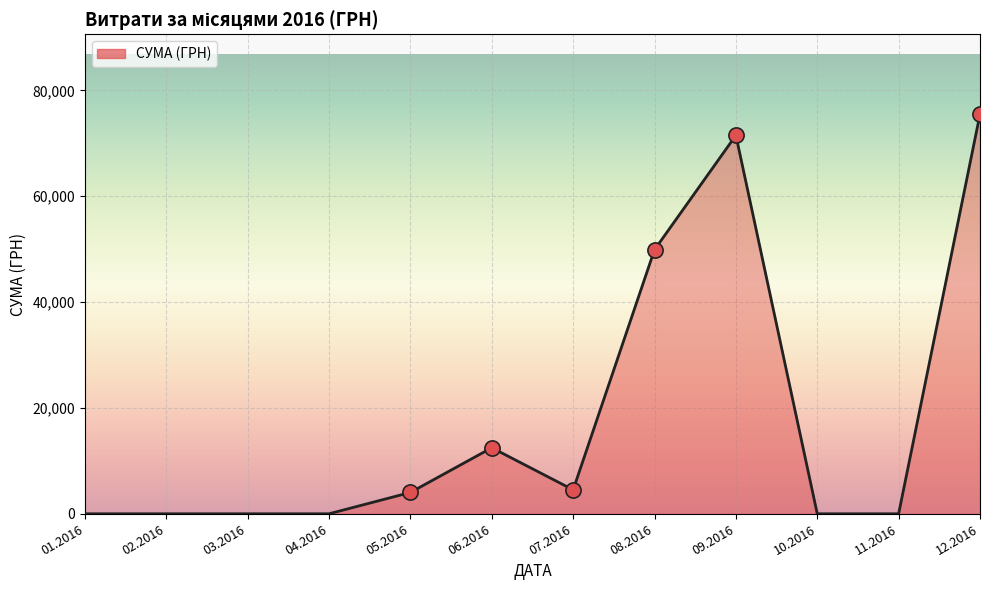

Which has a higher value, 10.2016 or 06.2016?

06.2016